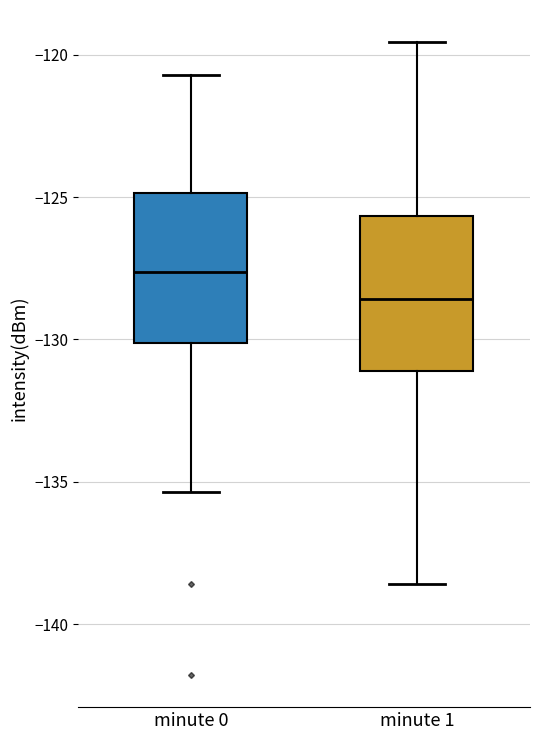

Where is the upper edge of the box for minute 0 on the y-axis? The values are not printed on the chart, so give them approximately, as read against the axis.

-125.0